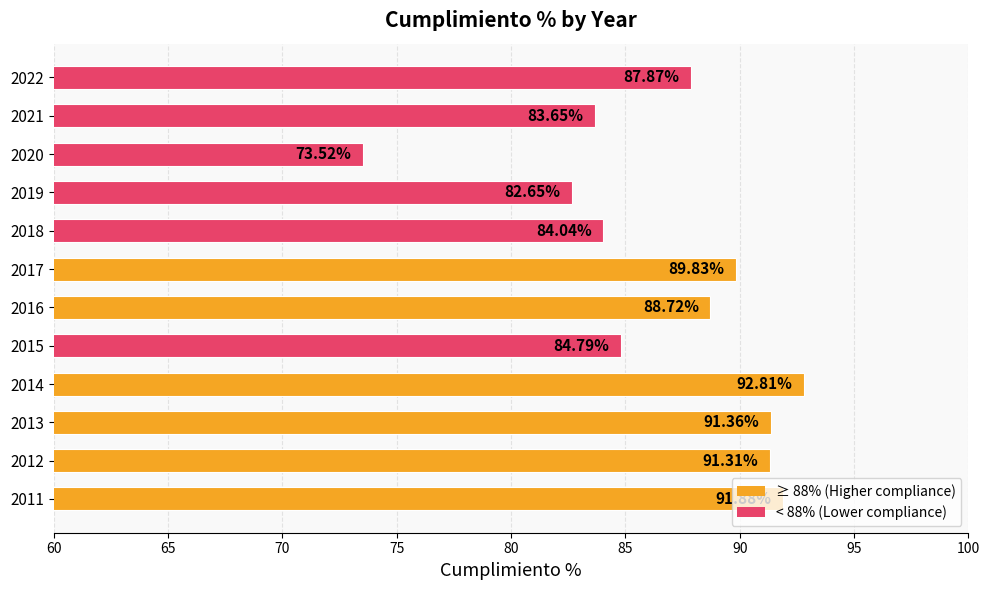

What is the difference between the second highest and second lowest values?

9.2